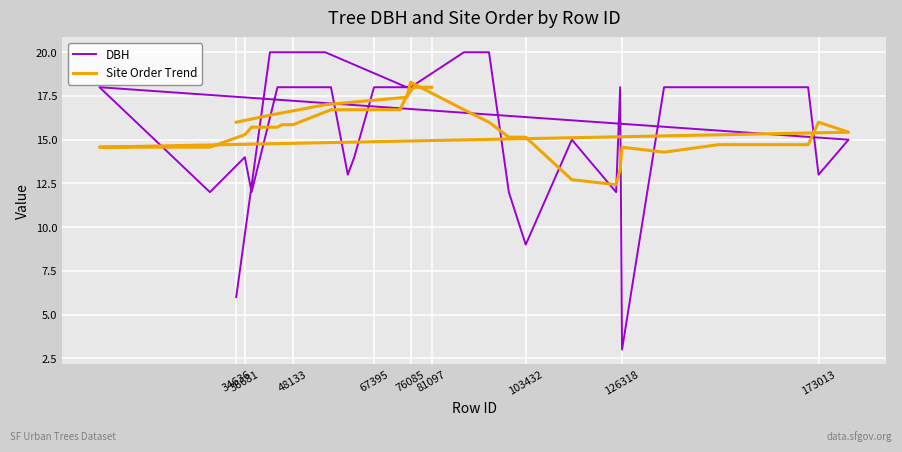

How many data points in Site Order Trend are less than 15?

9